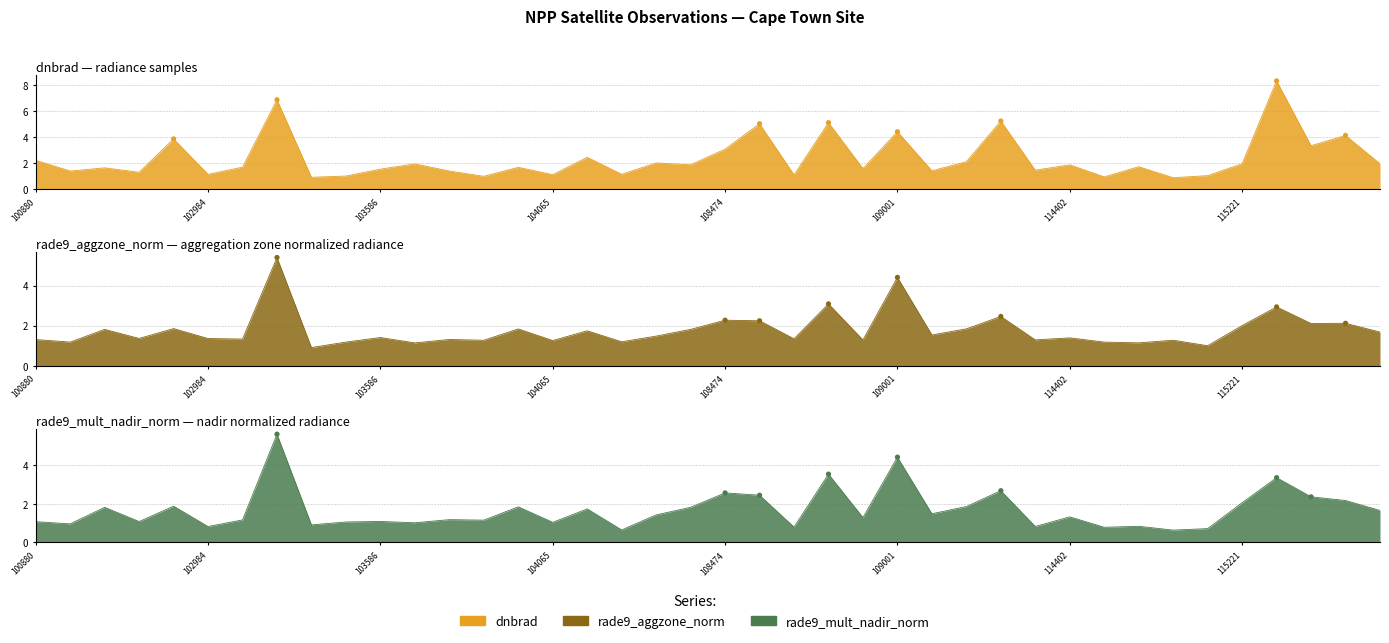

Is the value of rade9_aggzone_norm at 110415 greater than the value of rade9_mult_nadir_norm at 108833?

Yes